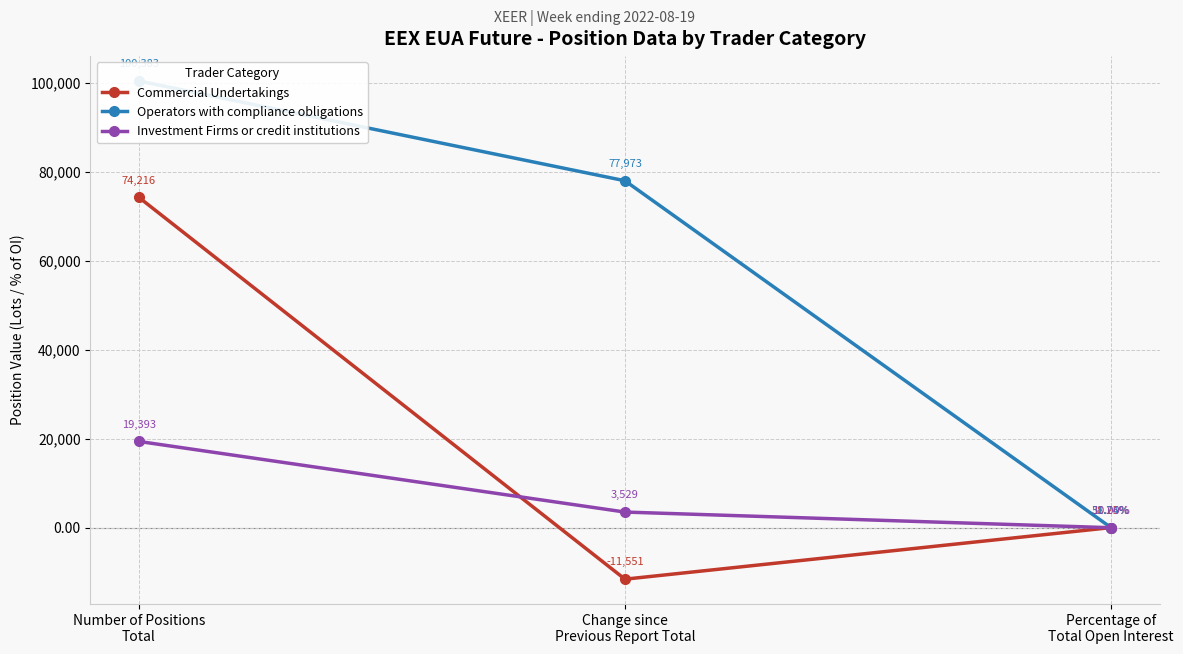

List the series in order of their overall mean, highest first.

Operators with compliance obligations, Commercial Undertakings, Investment Firms or credit institutions